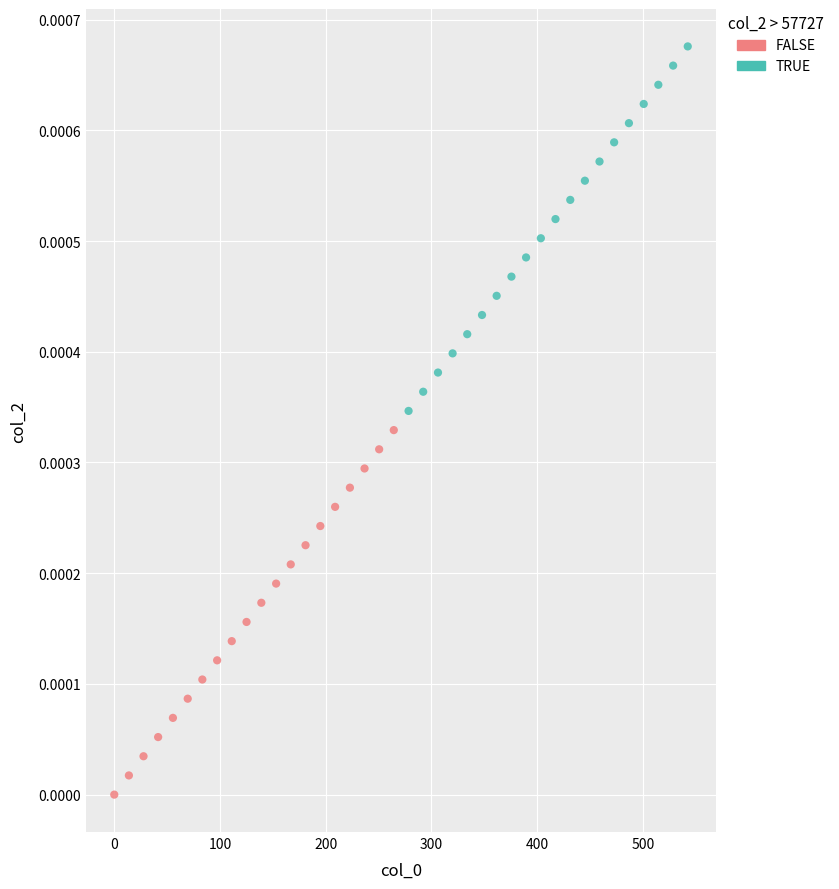

Which series reaches the minimum Y coordinate?

FALSE